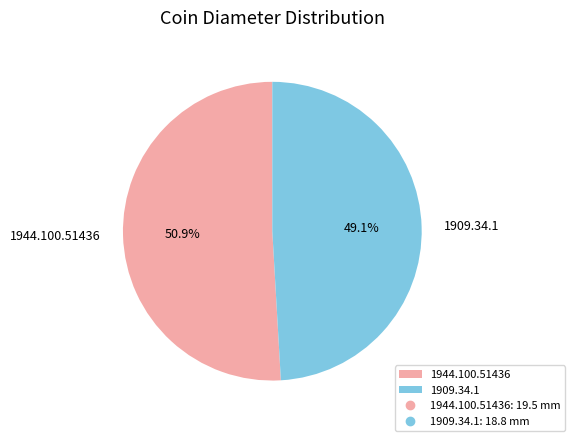

Rank the categories by value from lowest to highest.

1909.34.1, 1944.100.51436